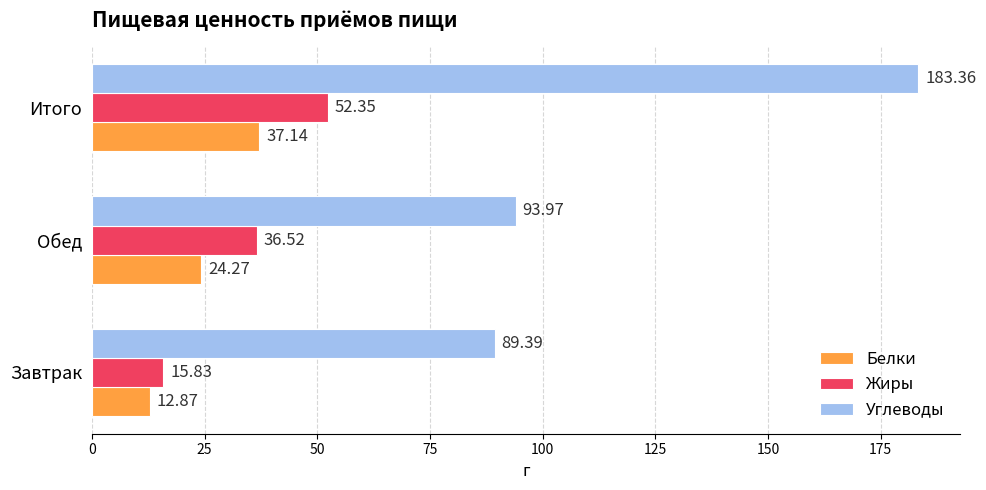

Which series has the largest total across all categories?

Углеводы